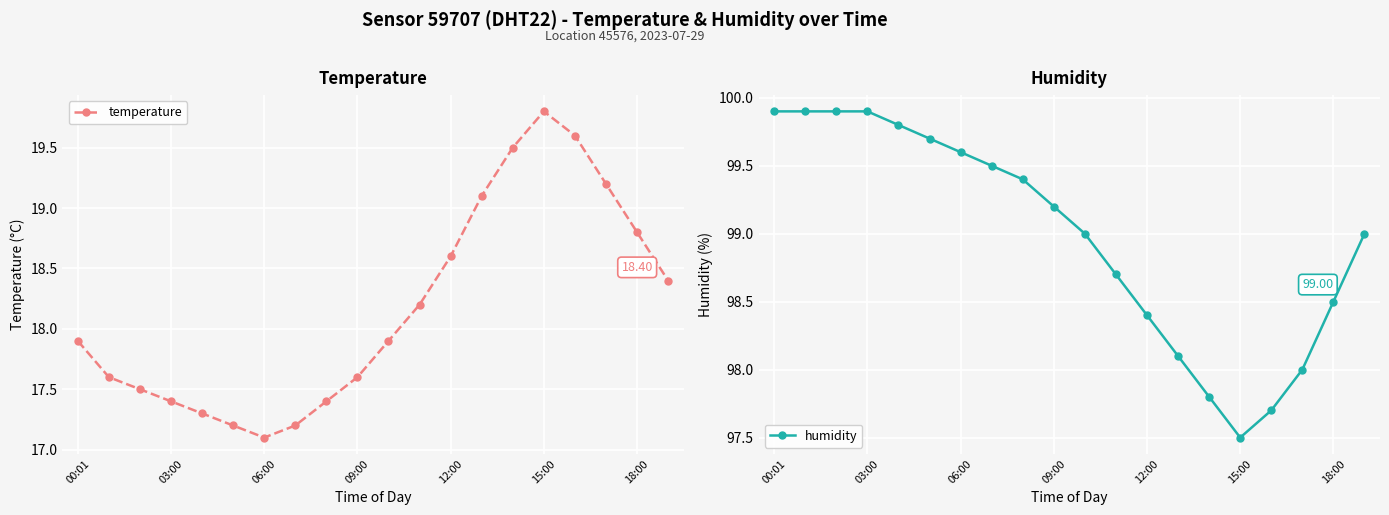

What is the difference between the maximum and minimum values in the humidity series?

2.4